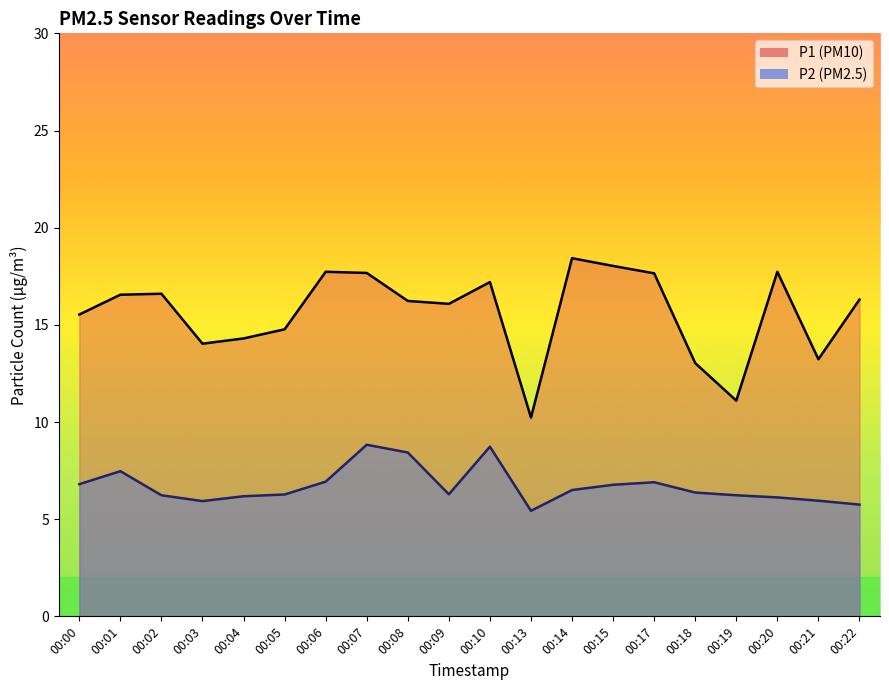

True or false: P2 has more than 2 interior local peaks.

True